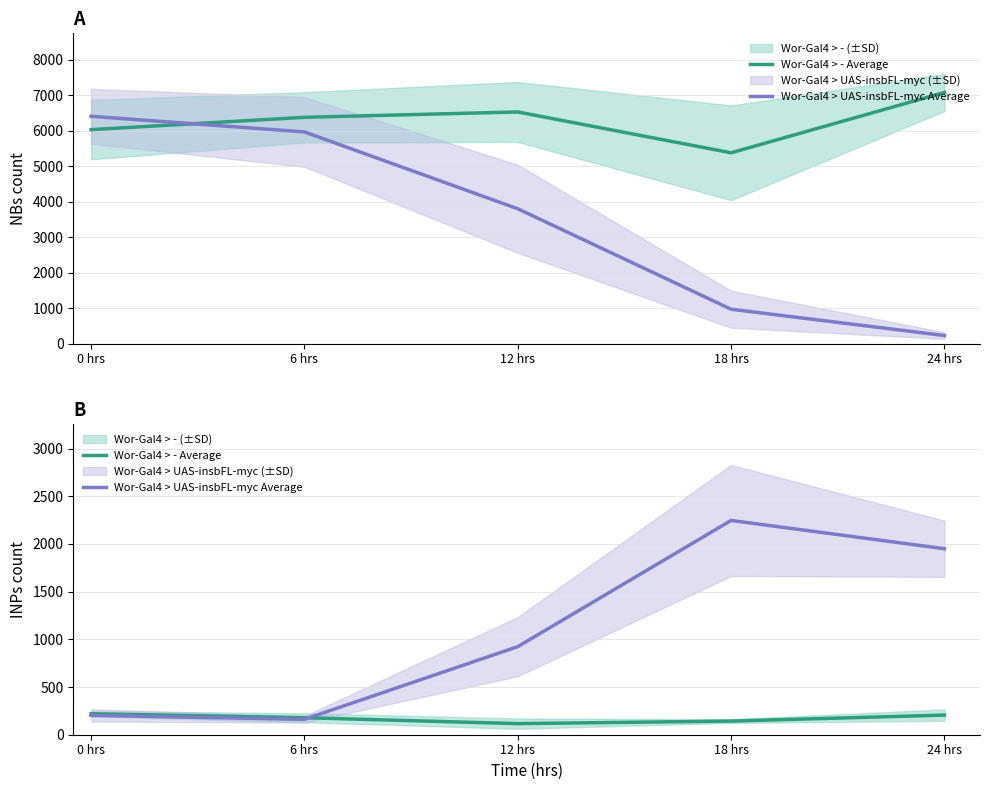

List the series in order of their peak value, highest first.

Wor-Gal4 > UAS-insbFL-myc Average, Wor-Gal4 > - Average